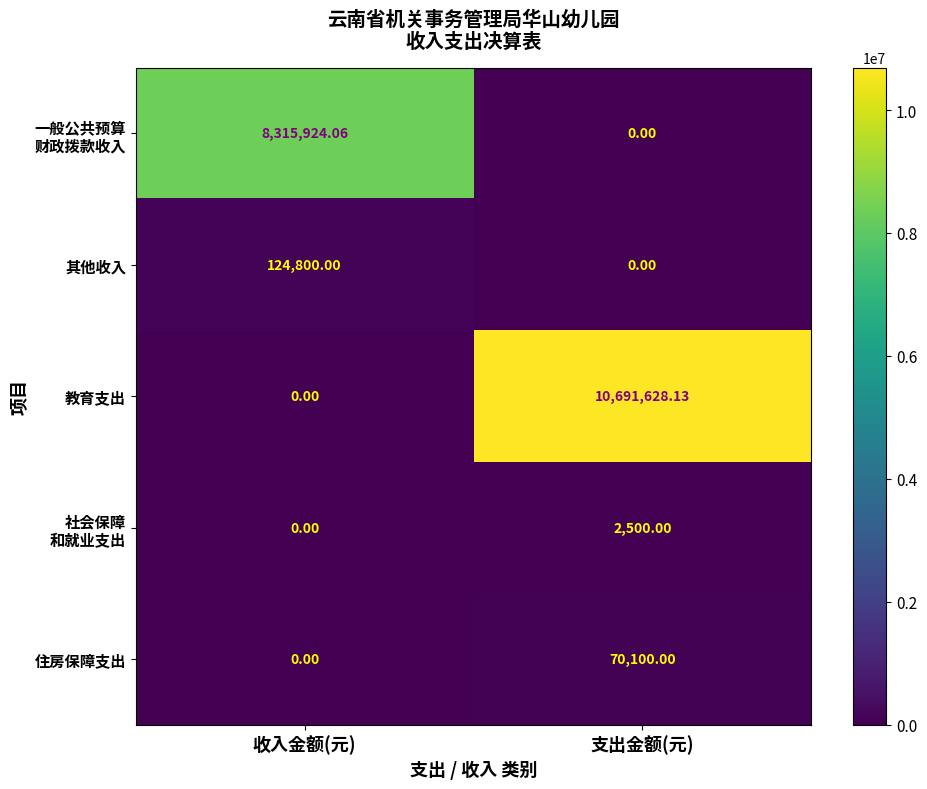

At which category is the sum across all series the highest?

支出金额(元)